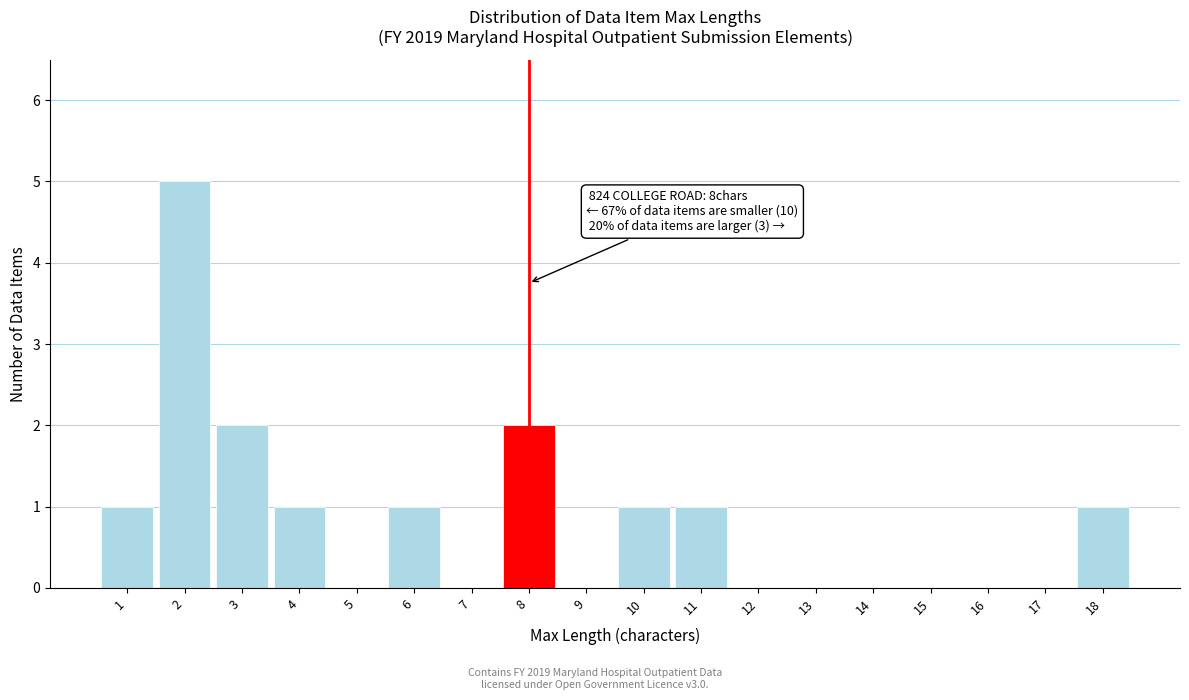

Reading right to left, extract all data points from this chart.

18=1	17=0	16=0	15=0	14=0	13=0	12=0	11=1	10=1	9=0	8=2	7=0	6=1	5=0	4=1	3=2	2=5	1=1